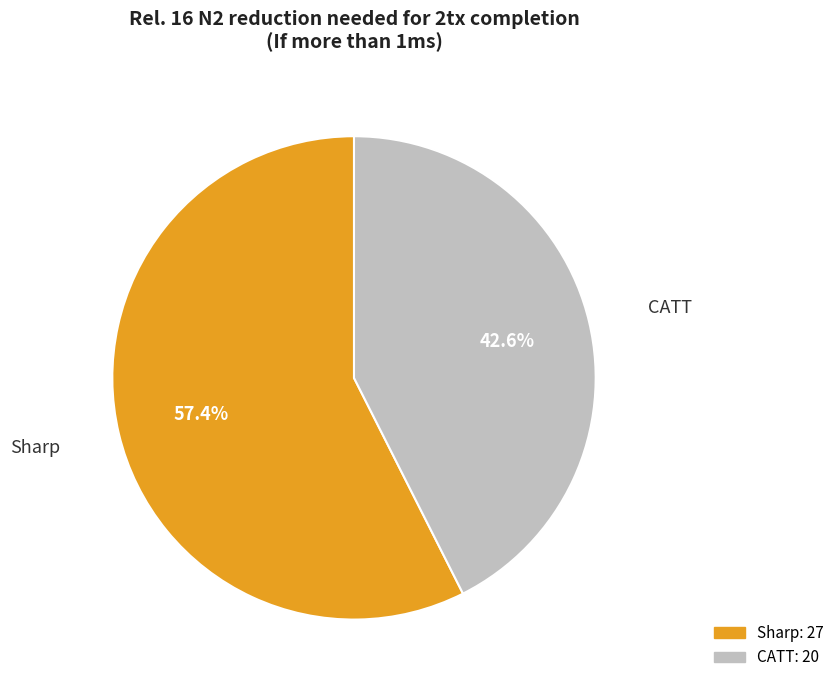

Rank the categories by value from lowest to highest.

CATT, Sharp